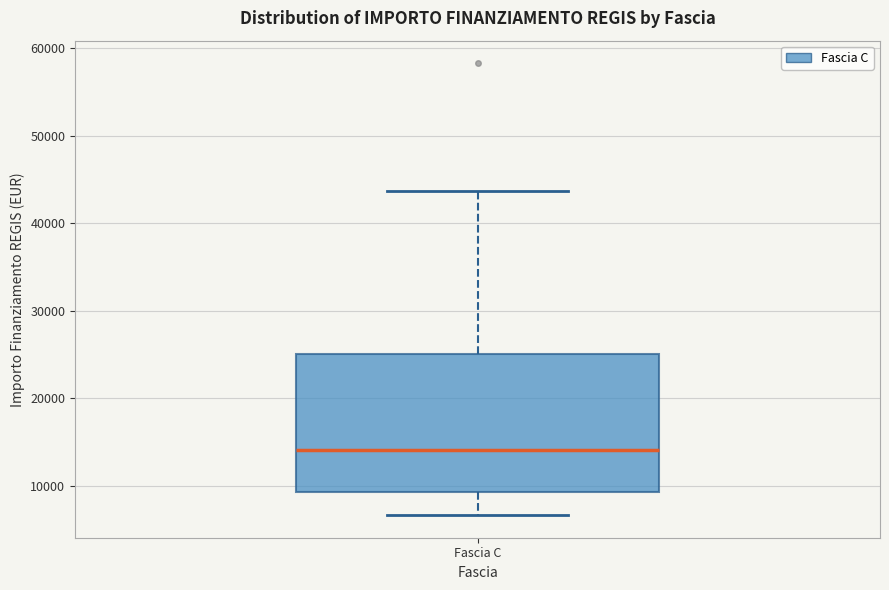

Read this box plot against the y-axis: the position of the median line, the range covered by the box, and the ends of both whiskers. The values are not printed on the chart, so give them approximately, as read against the axis.

median 14000, box 9000 to 25000, whiskers 7000 to 44000